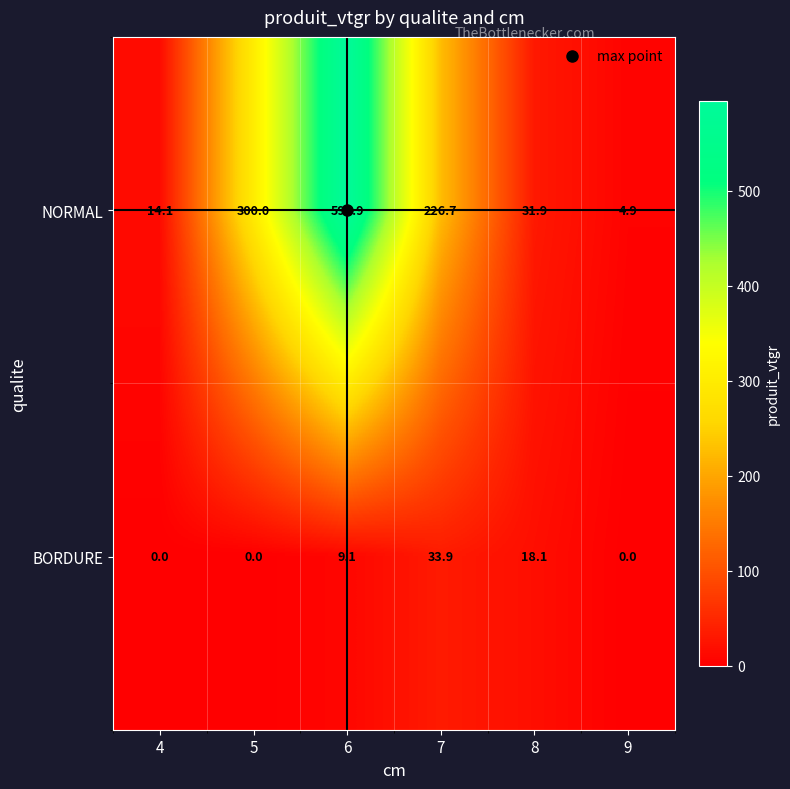

At which label does NORMAL first exceed 226?

5